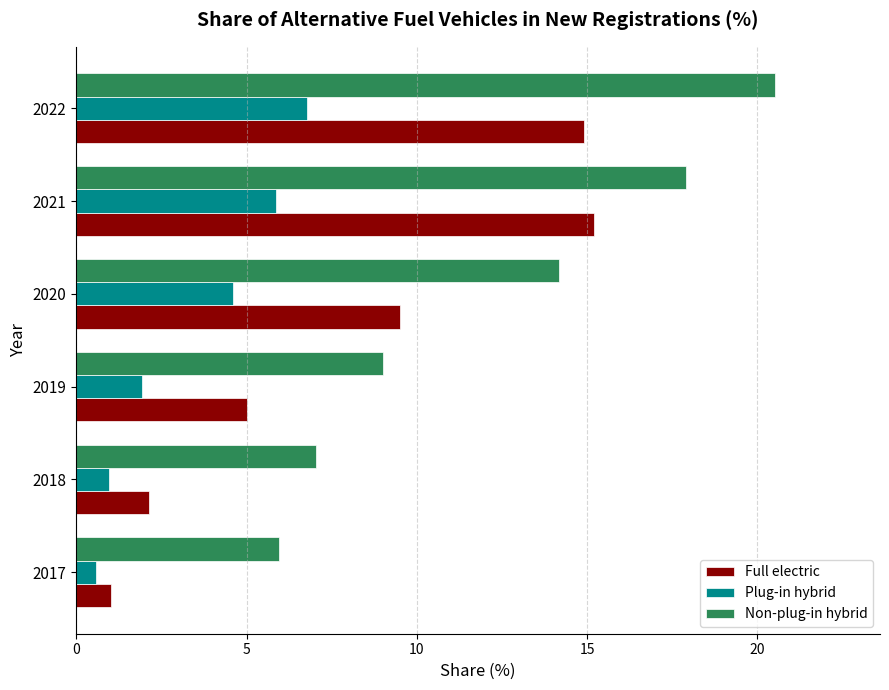

The Non-plug-in hybrid series shows 17.9 at 2021. True or false?

True